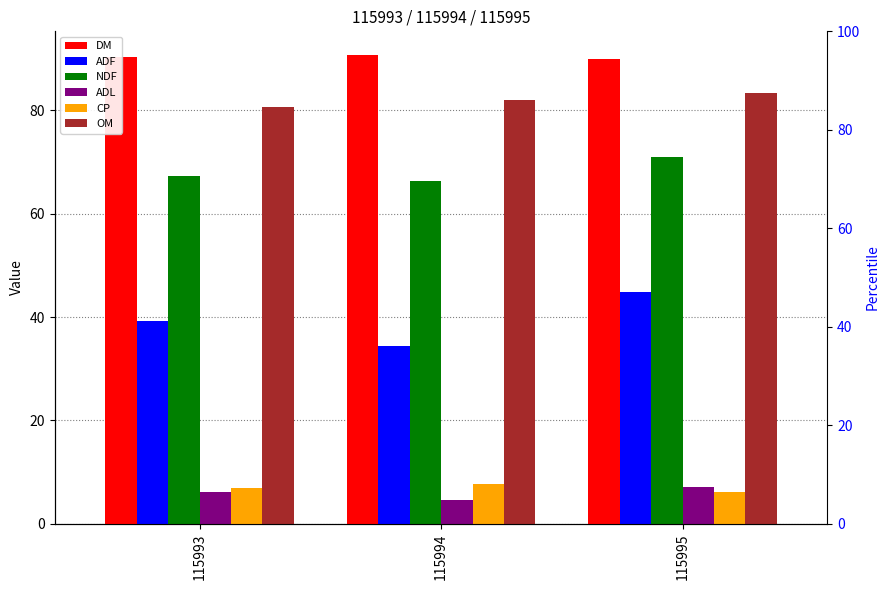

How many values in the NDF series exceed 67?

2